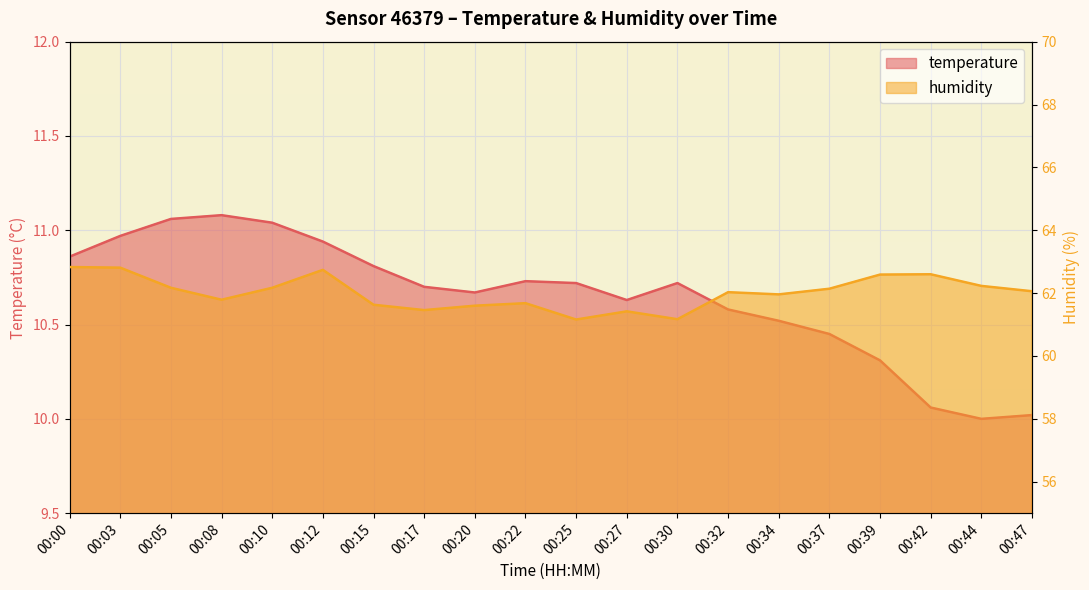

True or false: humidity and temperature intersect in this chart.

False